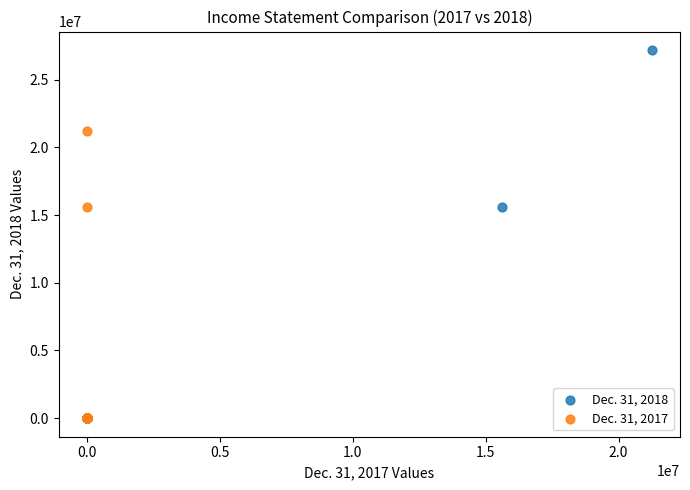

Which series reaches the maximum Y coordinate?

Dec. 31, 2018